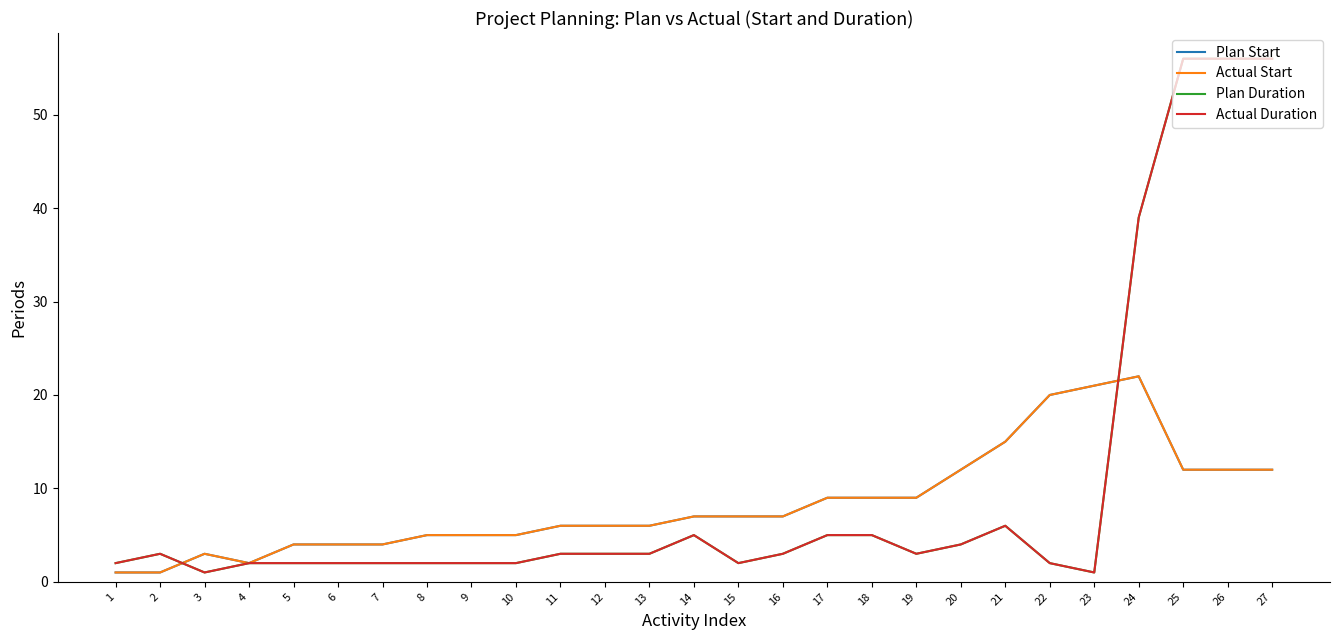

List the labels in order of Actual Start value, largest first.

24, 23, 22, 21, 20, 25, 26, 27, 17, 18, 19, 14, 15, 16, 11, 12, 13, 8, 9, 10, 5, 6, 7, 3, 4, 1, 2